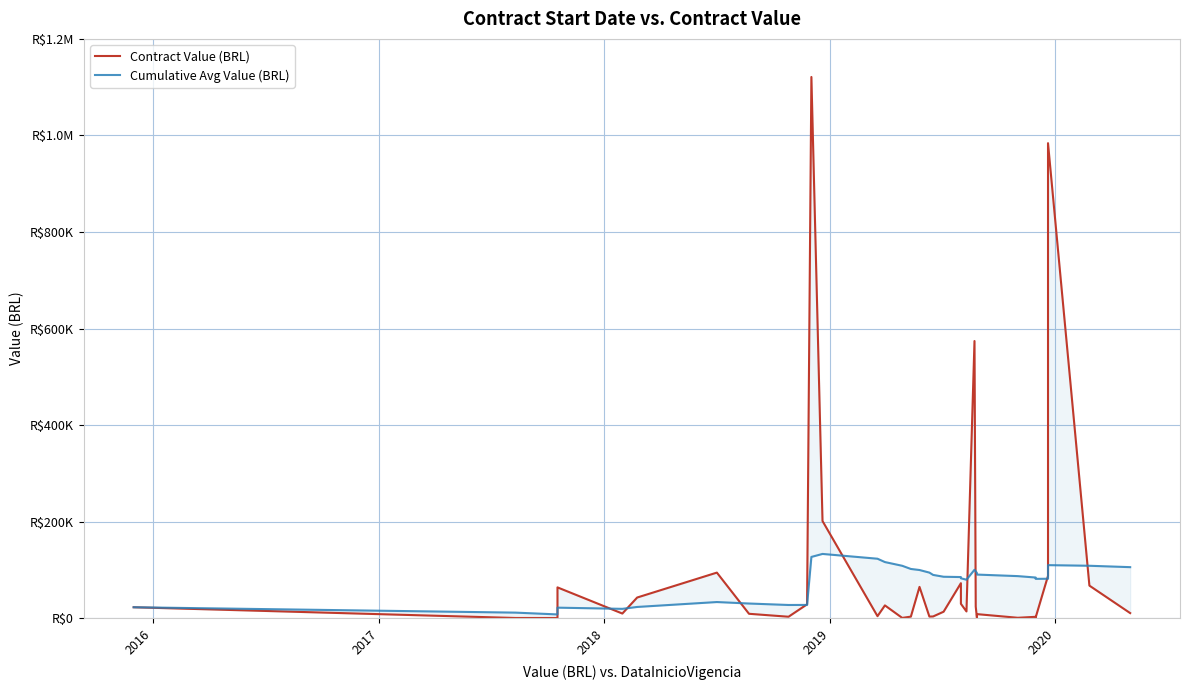

True or false: Cumulative Avg Value (BRL) has more than 1 points higher than both neighbors.

True